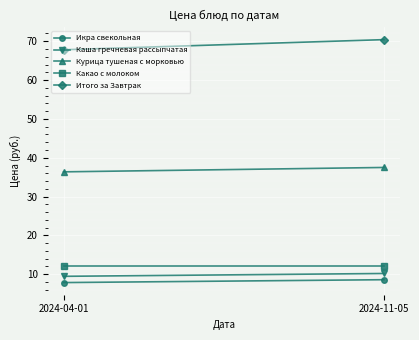

Reading right to left, what are all the values shown in this chart?

Икра свекольная: 8.6	7.9
Каша гречневая рассыпчатая: 10.2	9.5
Курица тушеная с морковью: 37.5	36.4
Какао с молоком: 12.0	12.0
Итого за Завтрак: 70.4	67.8